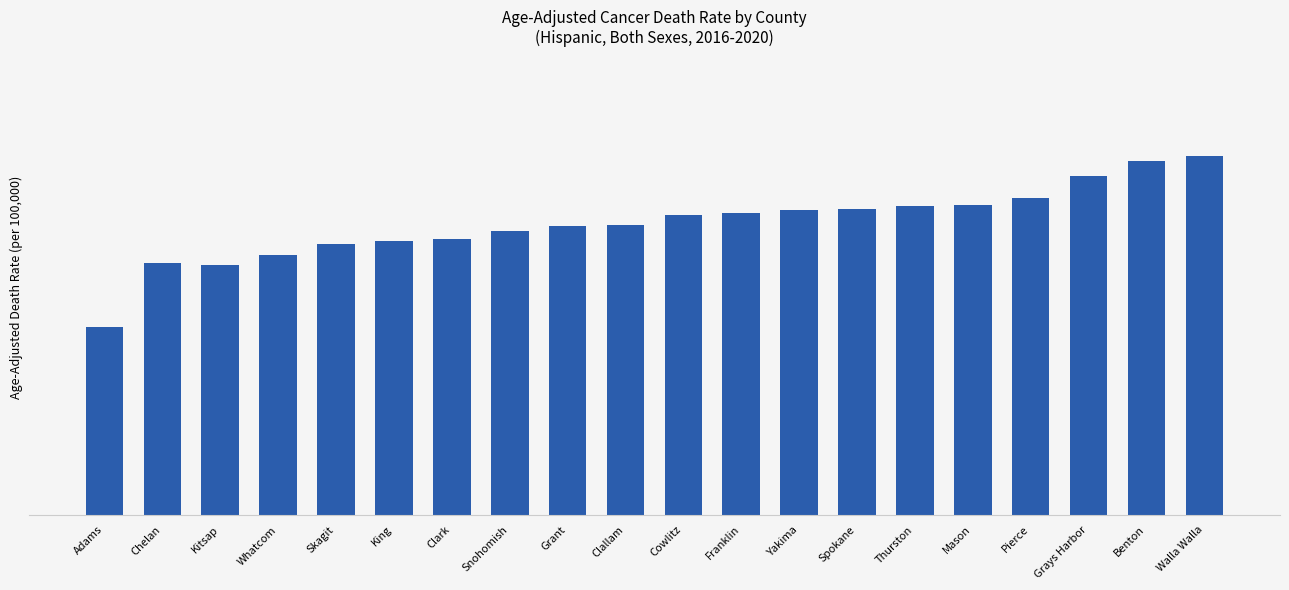

Are the bars horizontal?

No